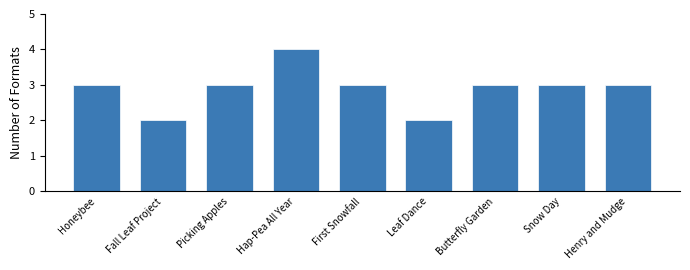

Reading left to right, what are all the values shown in this chart?

Honeybee=3	Fall Leaf Project=2	Picking Apples=3	Hap-Pea All Year=4	First Snowfall=3	Leaf Dance=2	Butterfly Garden=3	Snow Day=3	Henry and Mudge=3